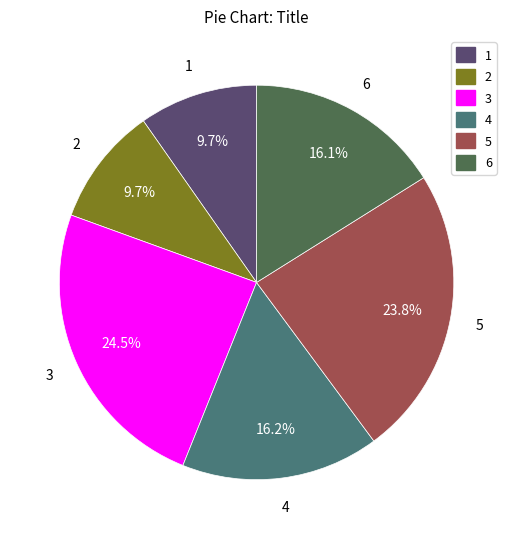

How many segments does this pie chart have?

6